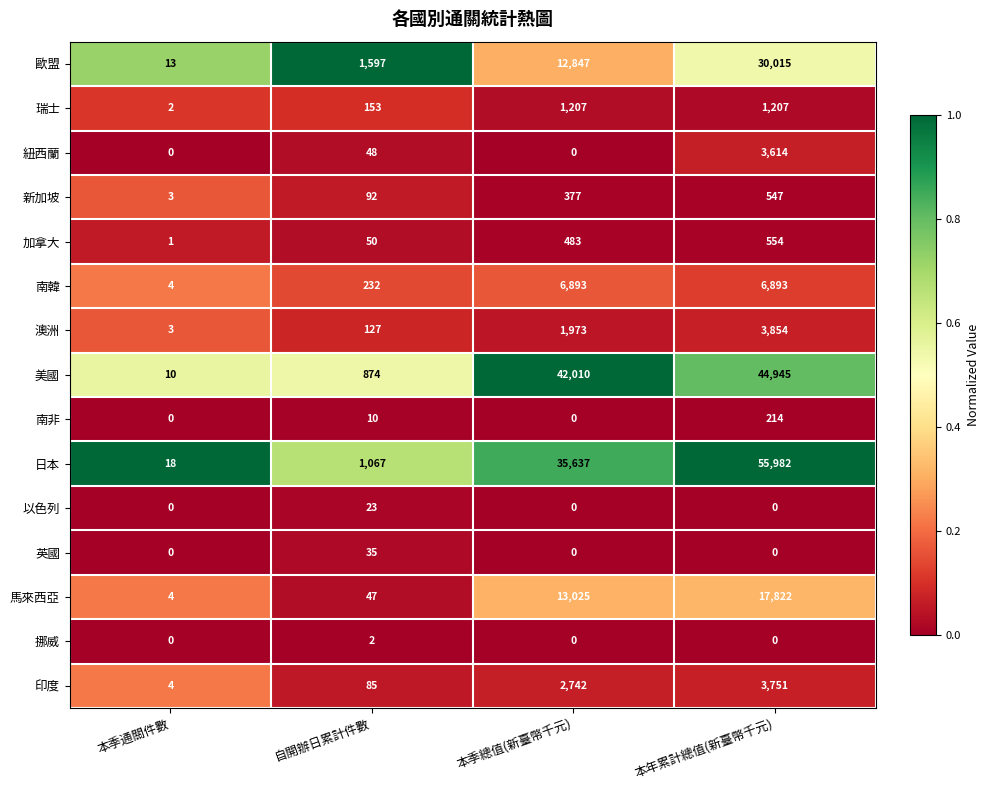

The value of 美國 at 本季總值(新臺幣千元) is 42010. True or false?

True